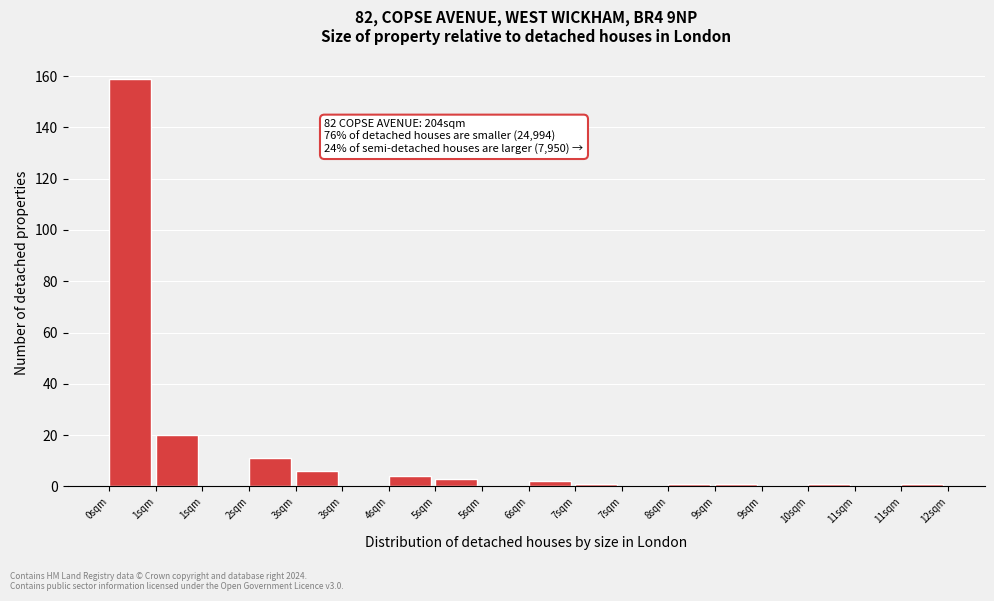

Count the number of data series in this chart.

1